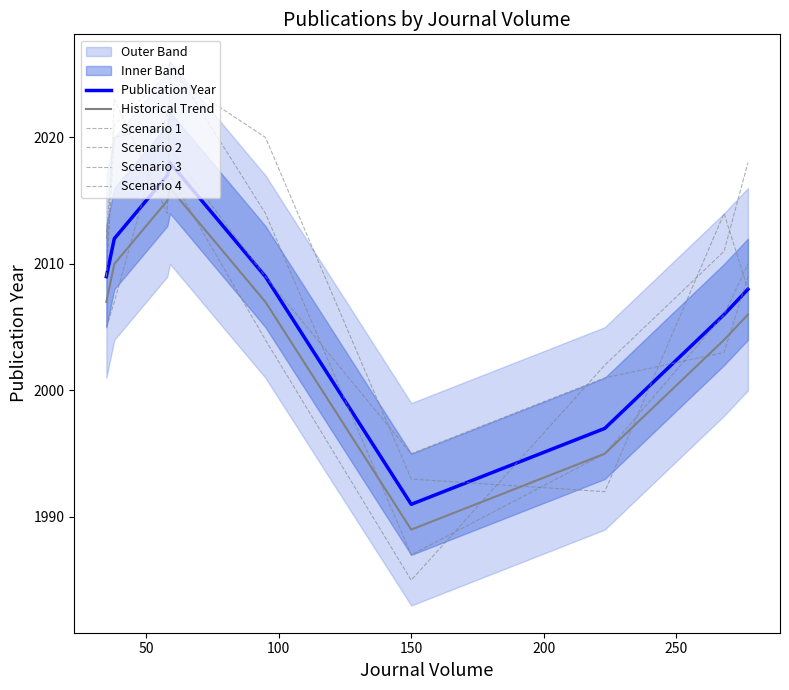

The Scenario 1 series shows 753 at 50. True or false?

False